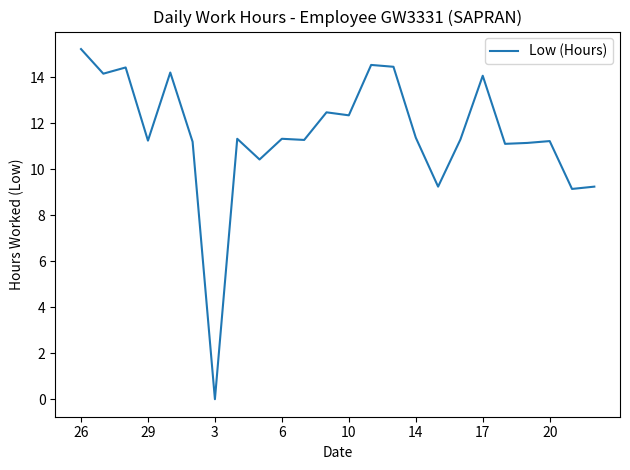

What is the greatest value displayed?

15.2